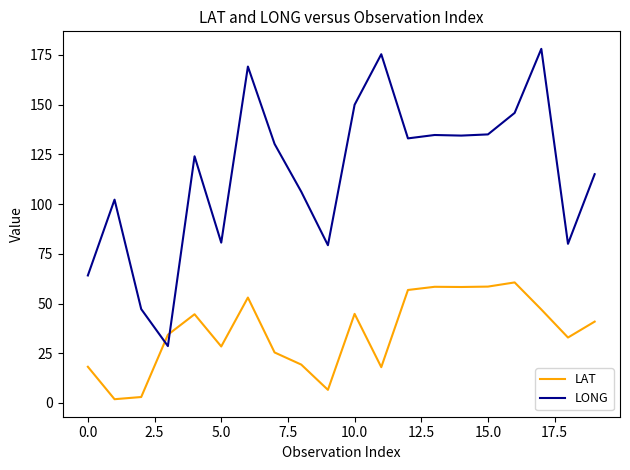

Which series has the largest range (max minus min)?

LONG